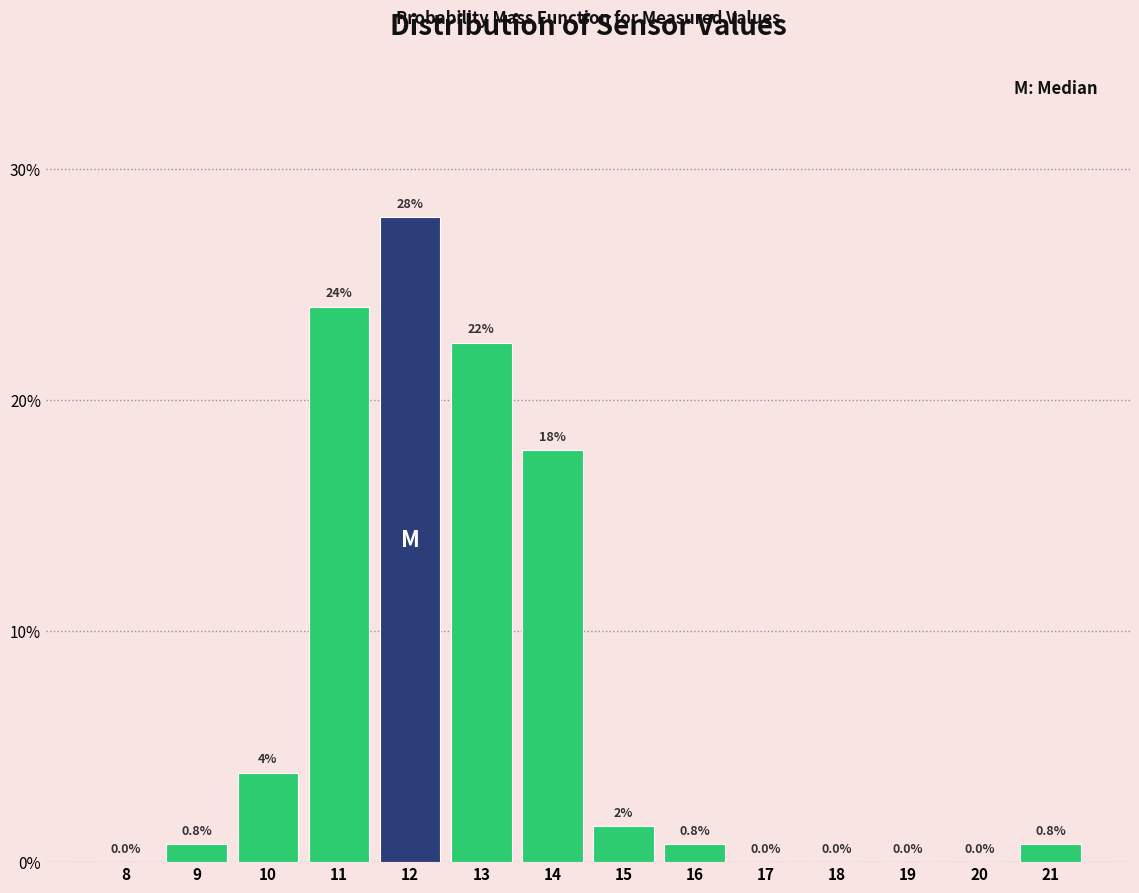

True or false: the data shows 0.8 at 9.

True